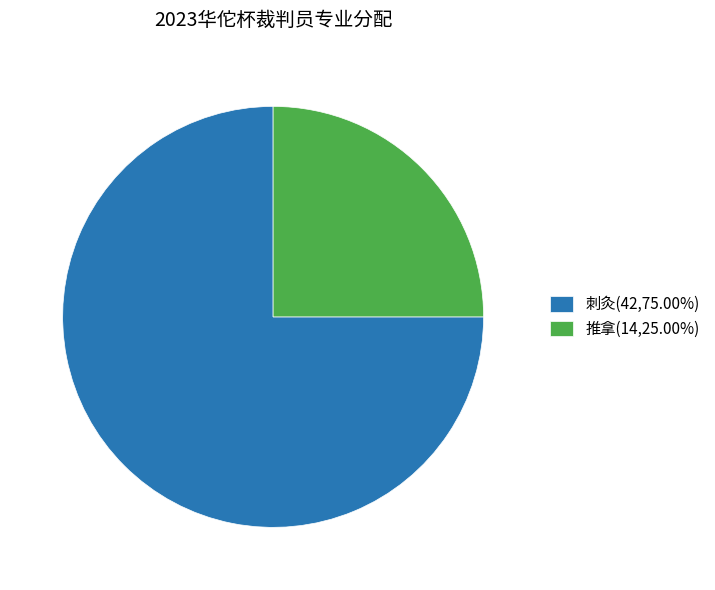

Does 推拿 account for over 50% of the chart?

No